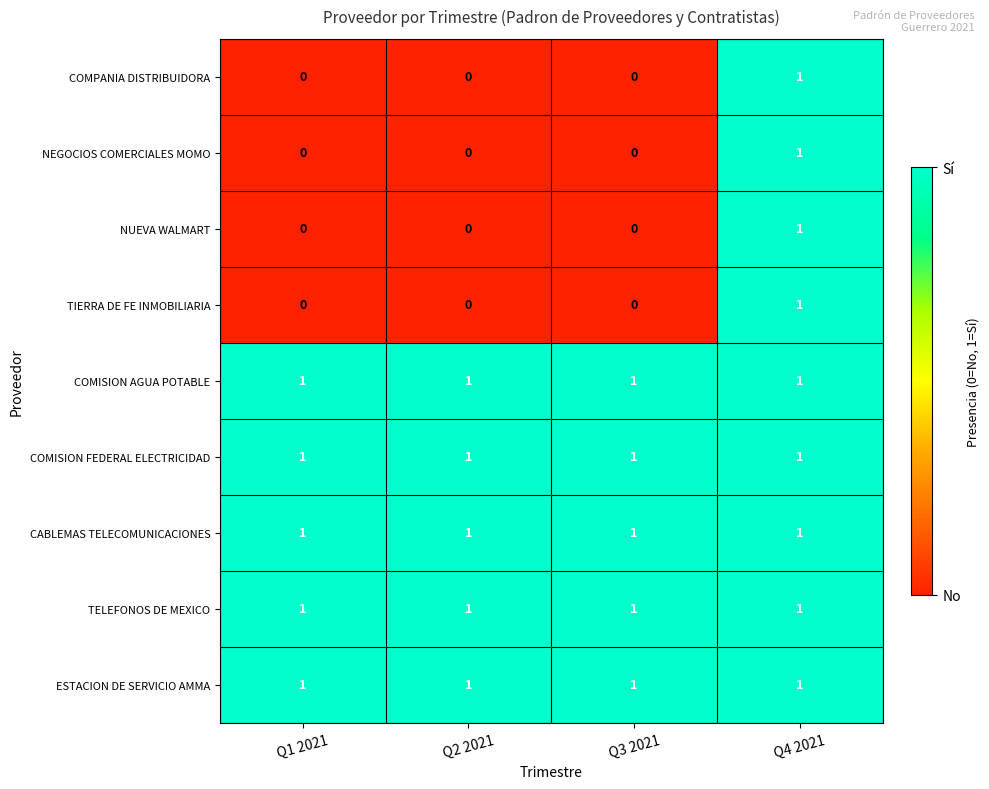

The CABLEMAS TELECOMUNICACIONES series shows 2 at Q3 2021. True or false?

False